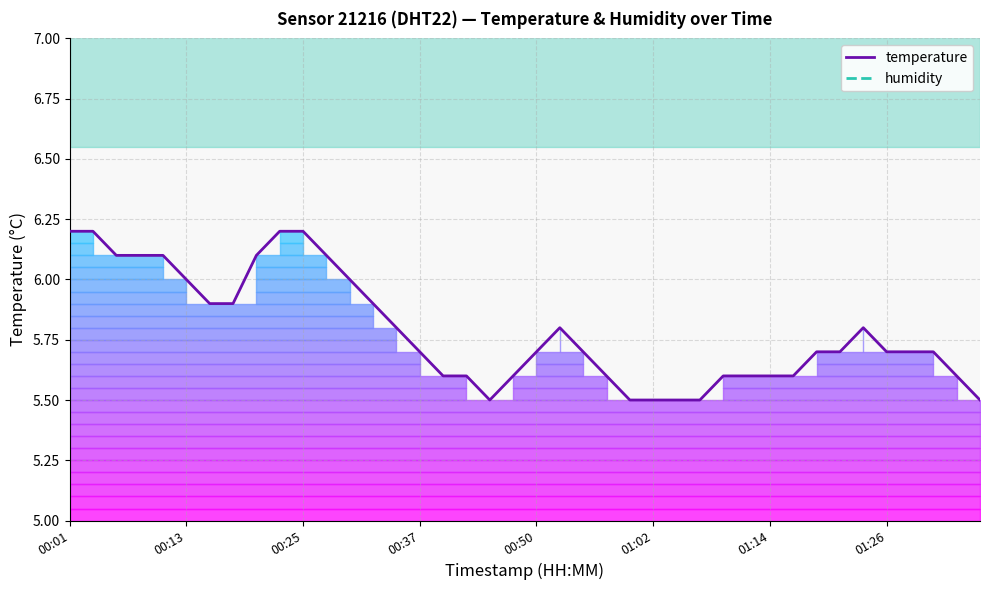

What is the average value?

5.8